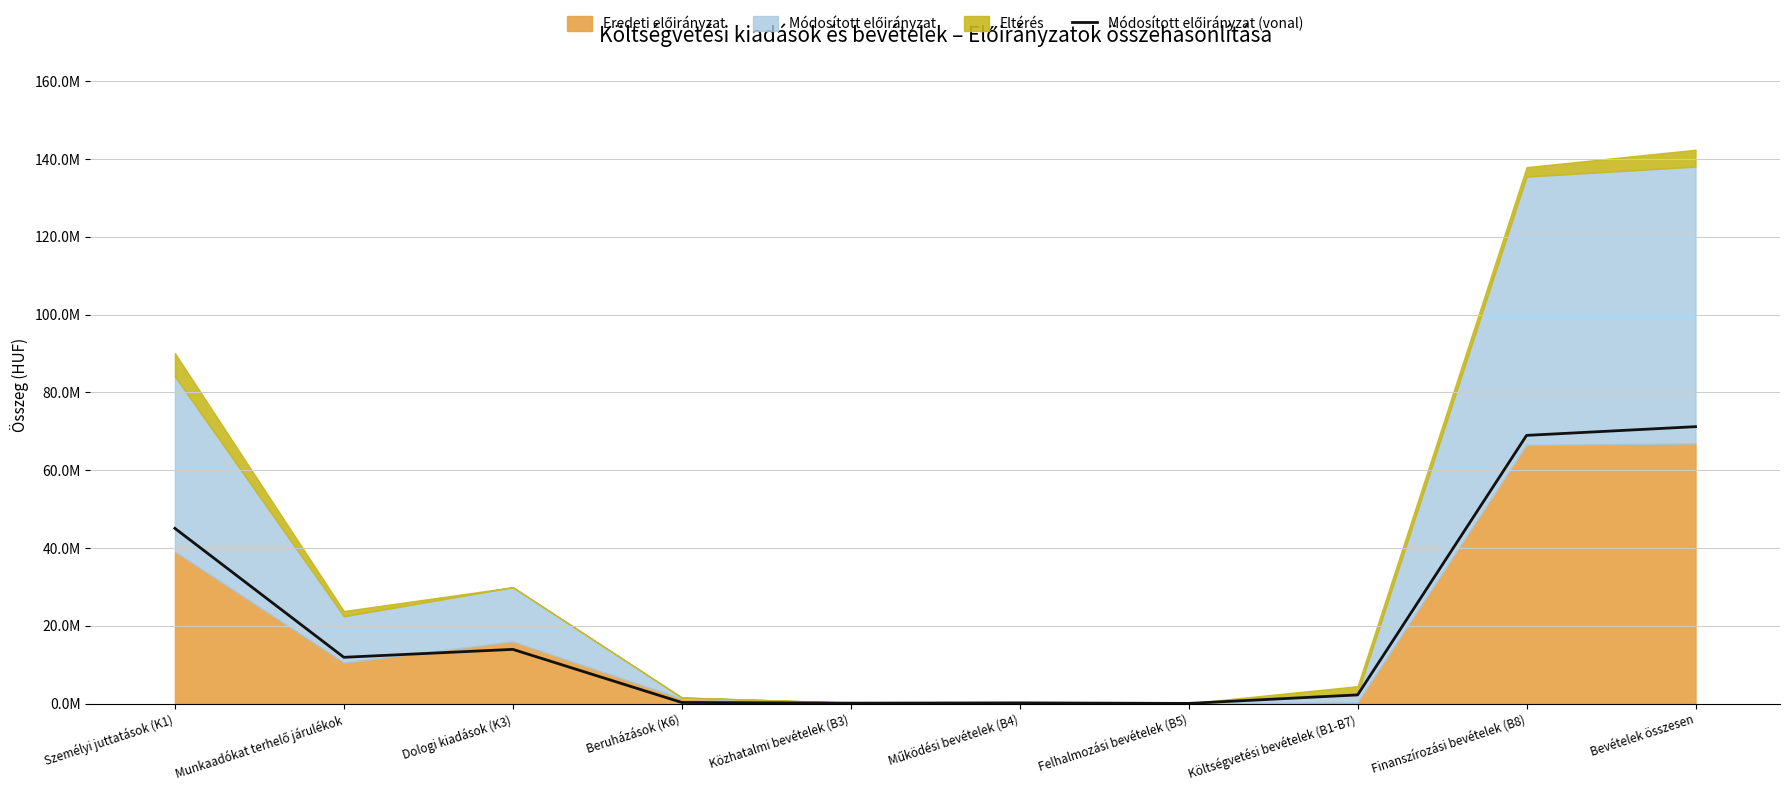

List the labels in order of value, smallest first.

Felhalmozási bevételek (B5), Közhatalmi bevételek (B3), Működési bevételek (B4), Beruházások (K6), Költségvetési bevételek (B1-B7), Munkaadókat terhelő járulékok, Dologi kiadások (K3), Személyi juttatások (K1), Finanszírozási bevételek (B8), Bevételek összesen